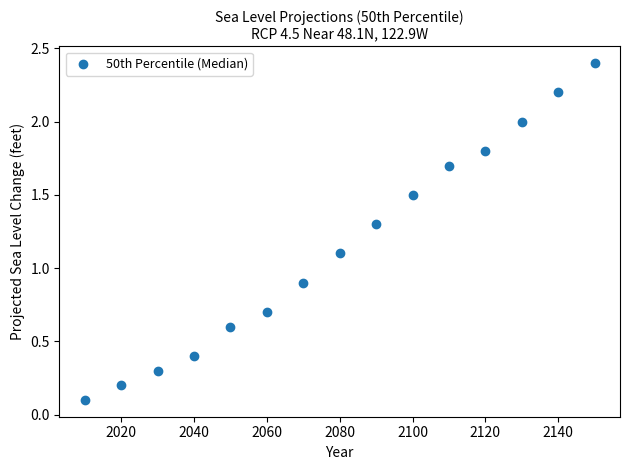

What is the range of Y values (max minus min)?

2.3